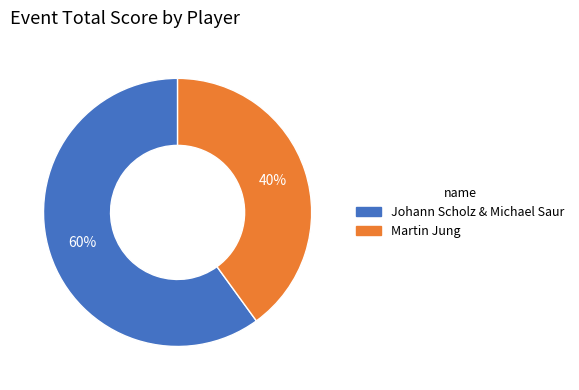

Is there any slice that represents more than half of the pie?

Yes